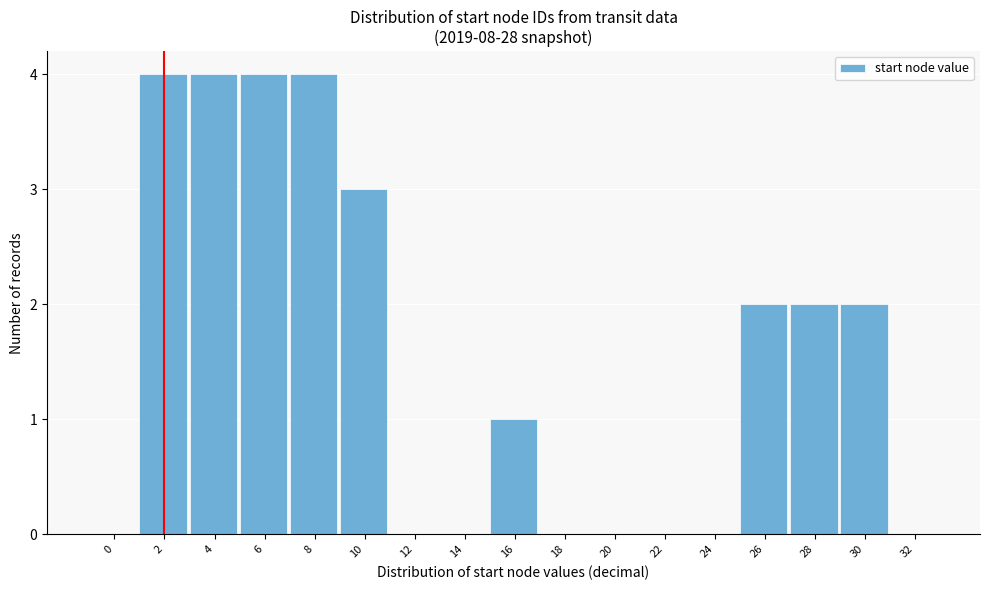

Reading left to right, list all the values displayed in this chart.

0=0	2=4	4=4	6=4	8=4	10=3	12=0	14=0	16=1	18=0	20=0	22=0	24=0	26=2	28=2	30=2	32=0